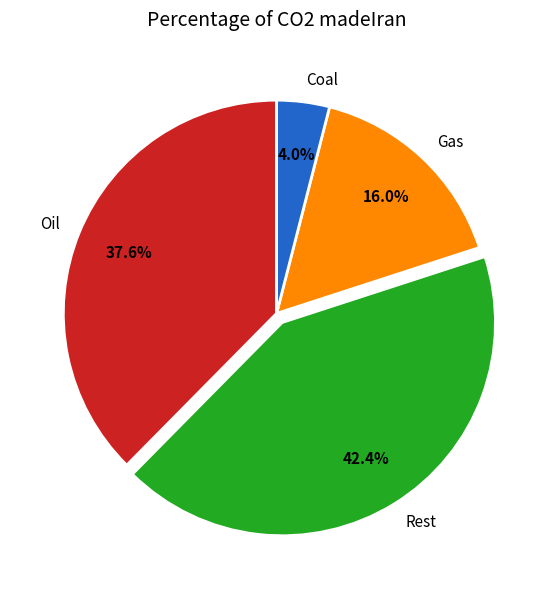

Which category has the smallest portion of the pie?

Coal